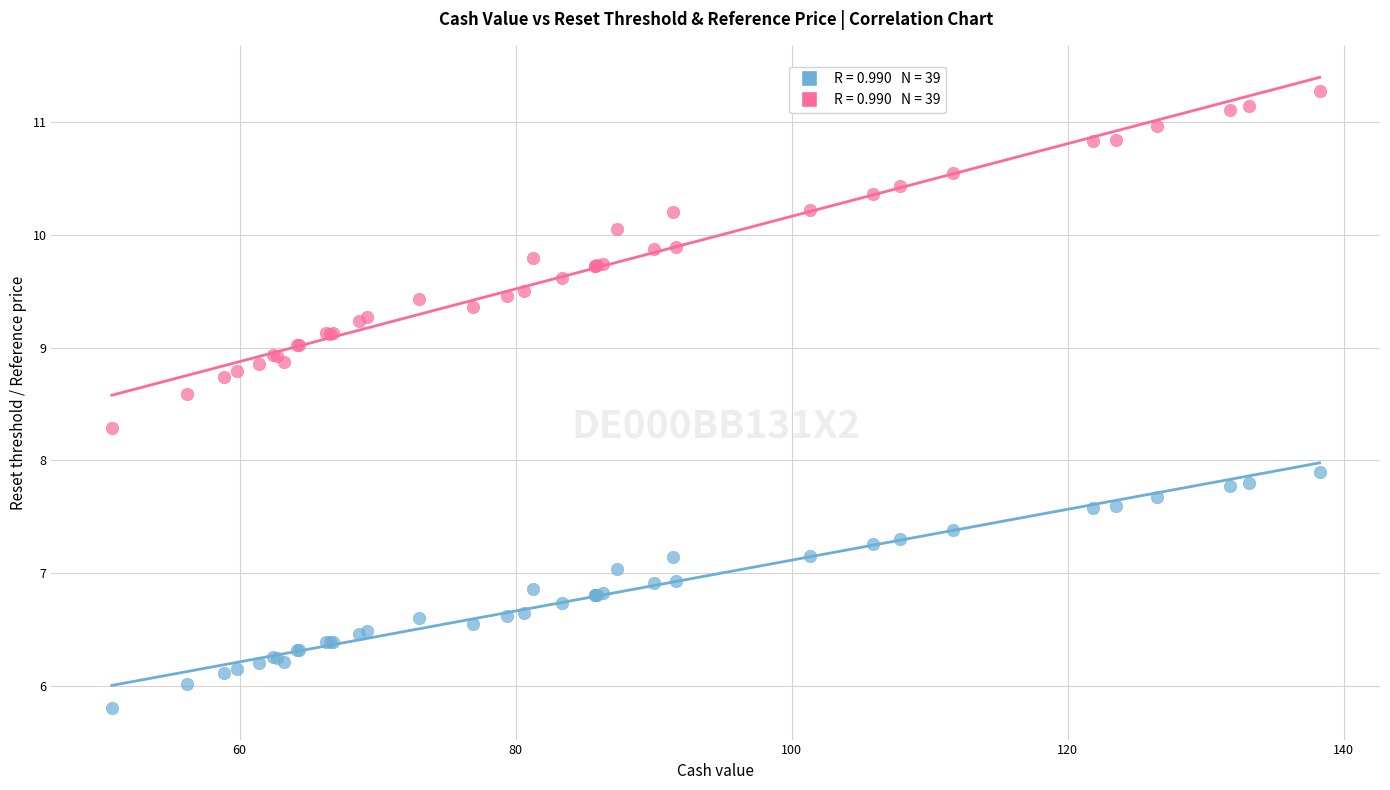

Across all series, what Y value is closest to 8?

7.9